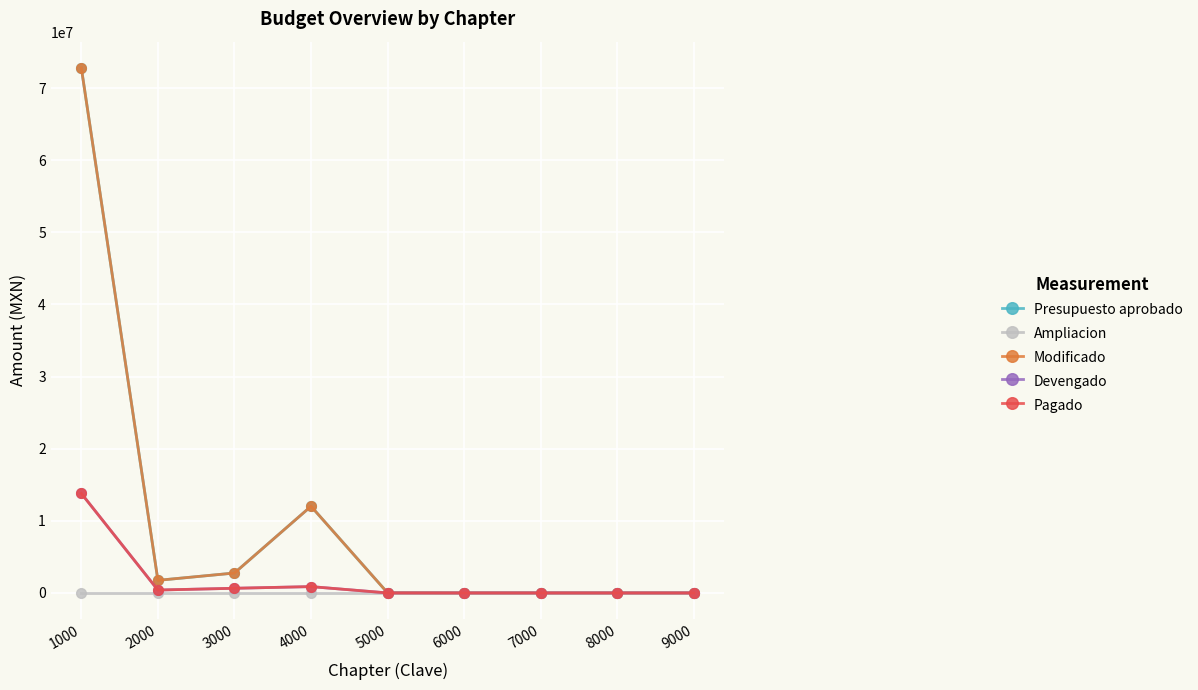

True or false: Pagado has more than 0 points higher than both neighbors.

True